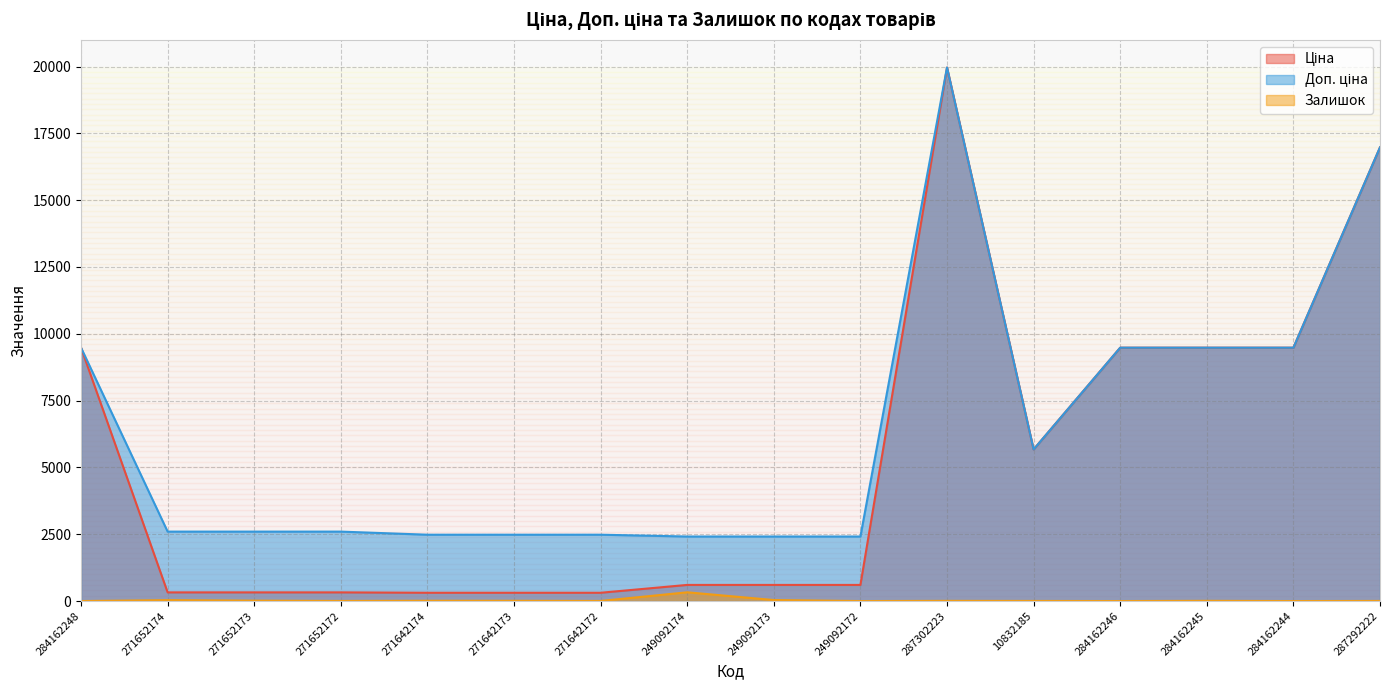

How many values in Залишок are above zero?

12